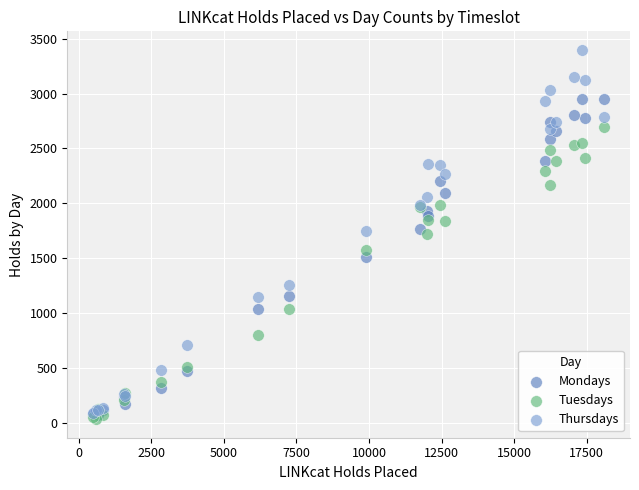

Which series contains the highest Y value?

Thursdays